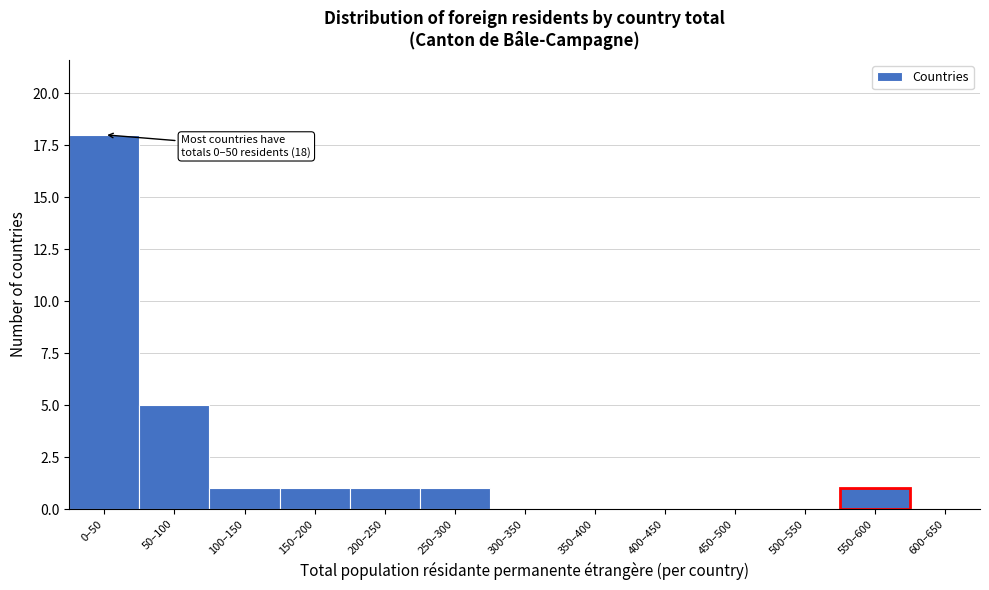

Reading left to right, what are all the values shown in this chart?

0–50=18	50–100=5	100–150=1	150–200=1	200–250=1	250–300=1	300–350=0	350–400=0	400–450=0	450–500=0	500–550=0	550–600=1	600–650=0